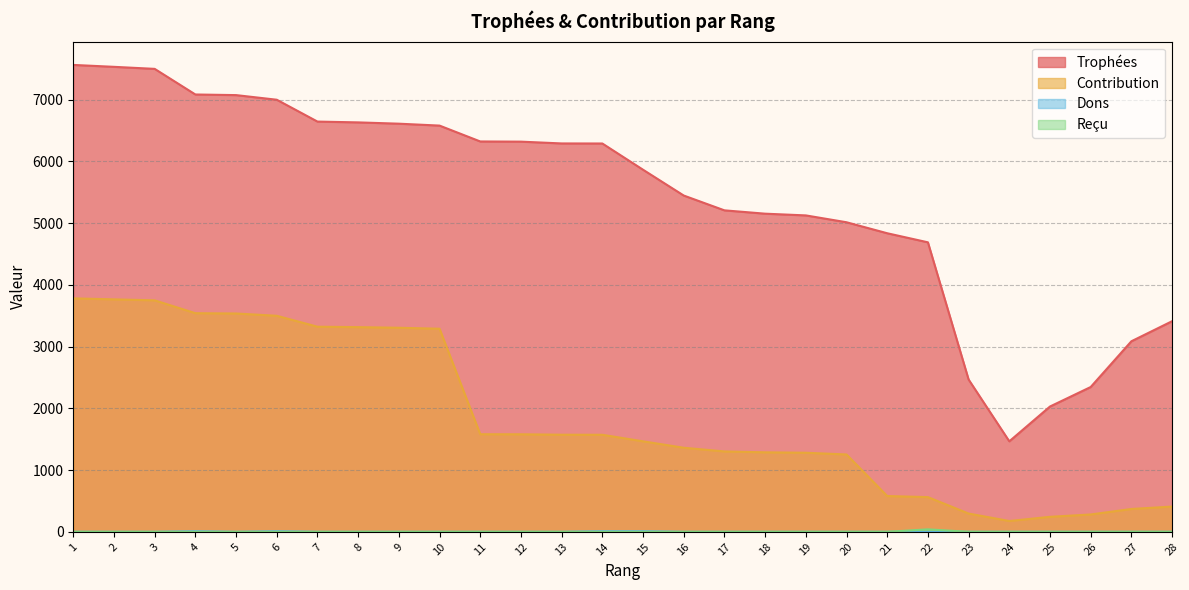

How many categories are shown in the chart?

28